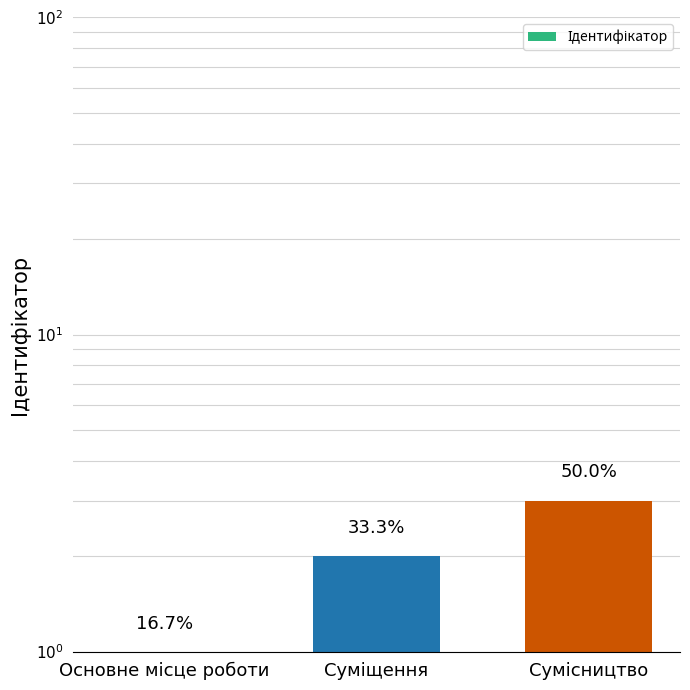

What is the difference between the values at Сумісництво and Суміщення?

1